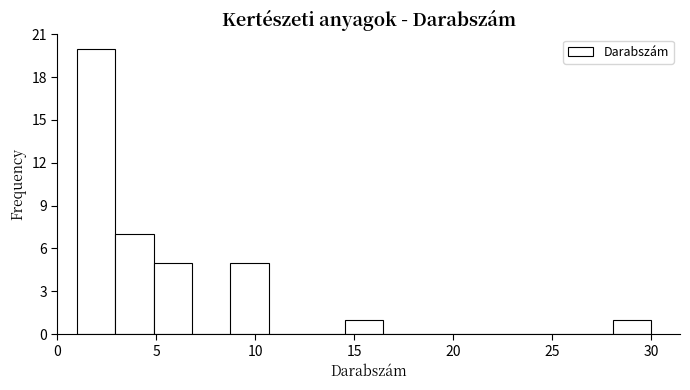

Read against the x-axis, roughly where is the centre of the tallest bar?

2.0